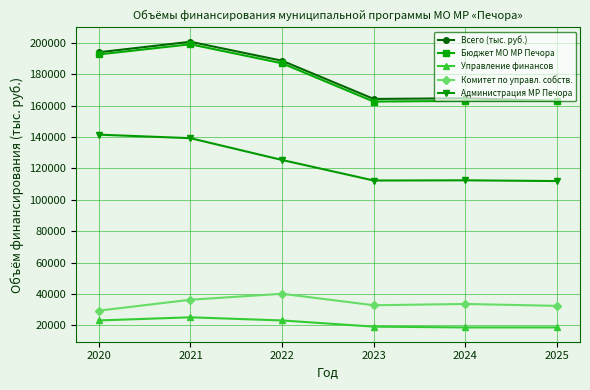

What is the difference between the second highest and second lowest values in the Управление финансов series?

4453.3